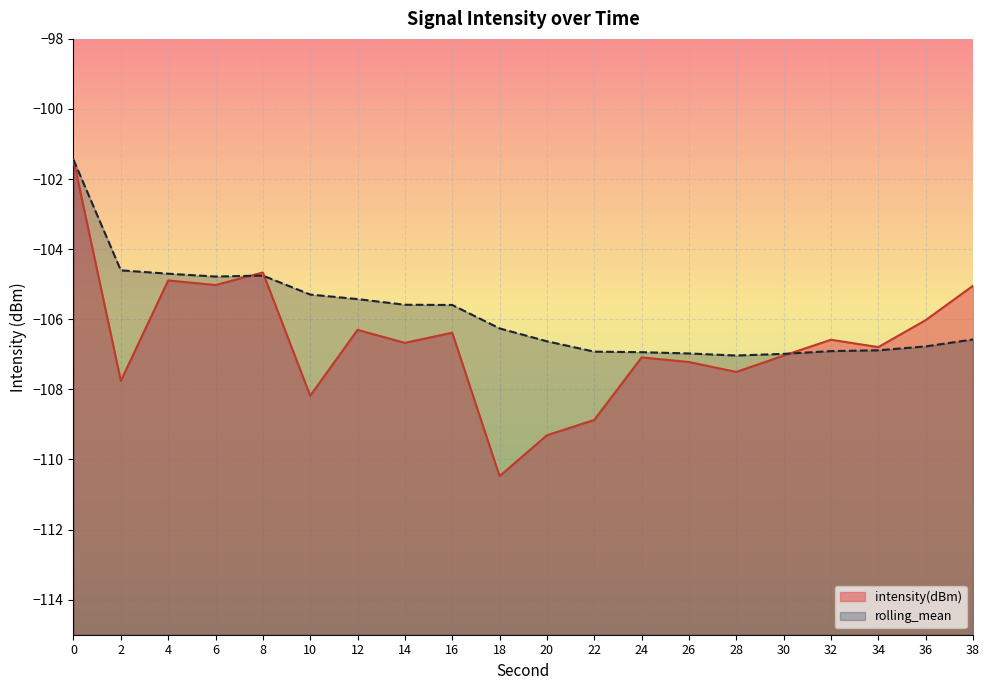

How many intersections are there between intensity(dBm) and rolling_mean?

3